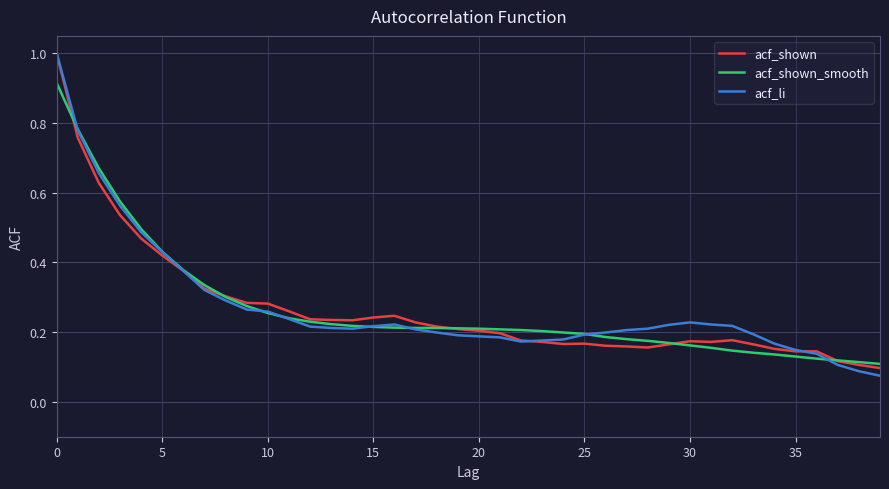

What is the maximum value shown in the chart?

1.0